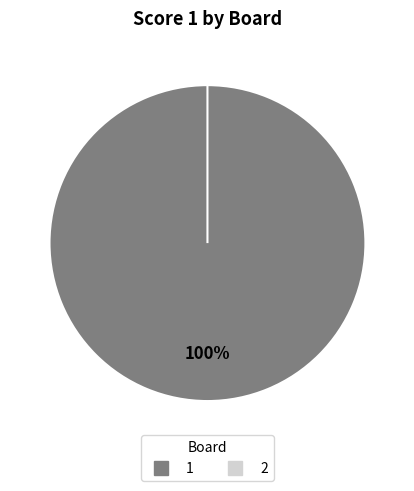

Is there any slice that represents more than half of the pie?

Yes